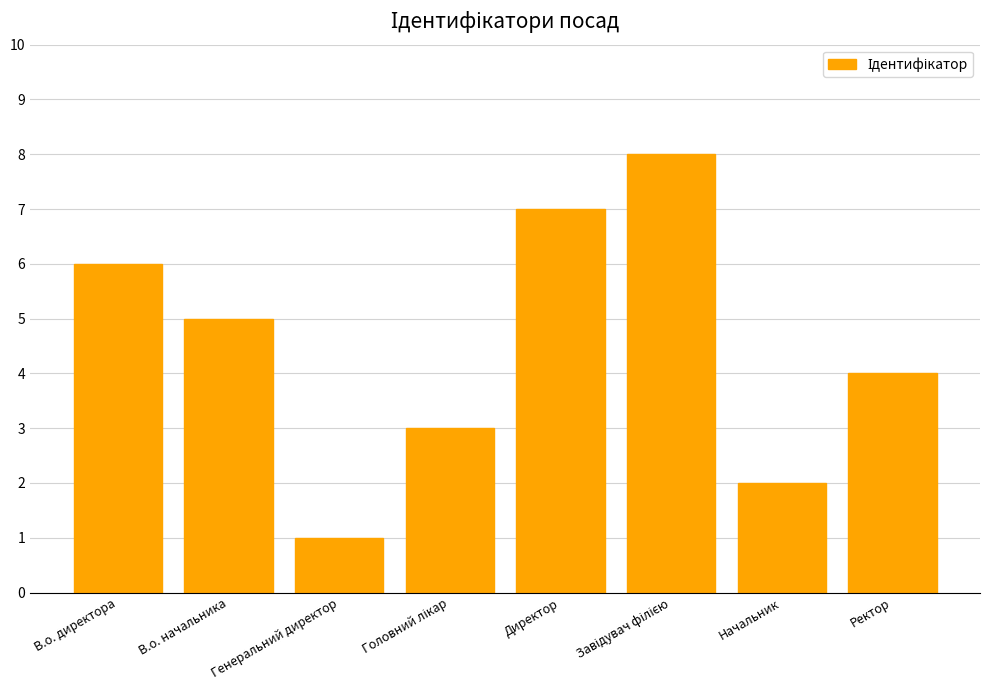

Which label corresponds to the smallest value in the chart?

Генеральний директор